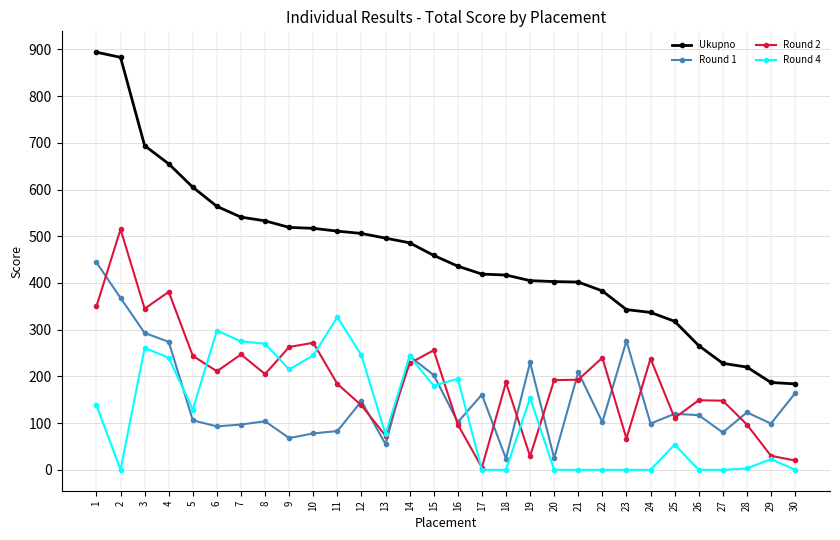

What is the value of the Ukupno point at the 3rd from the left?

694